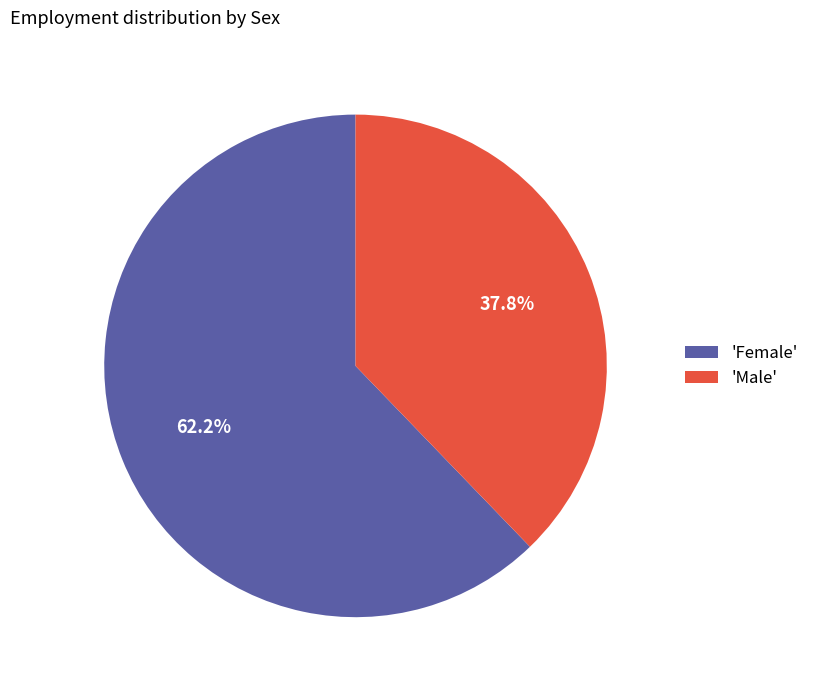

How many slices are in this pie chart?

2